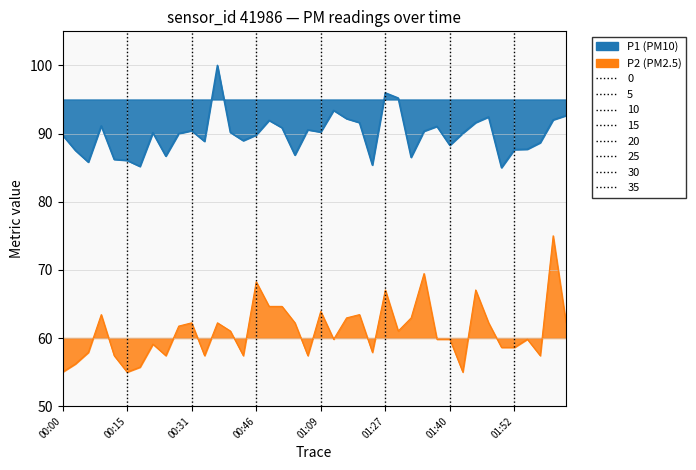

Does the chart have visible grid lines?

Yes